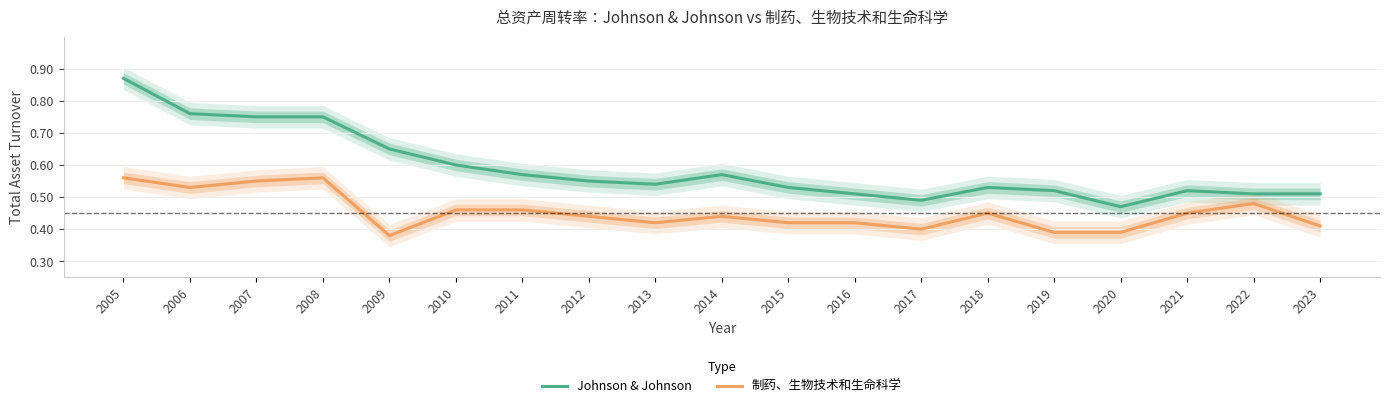

At which category is the sum across all series the highest?

2005